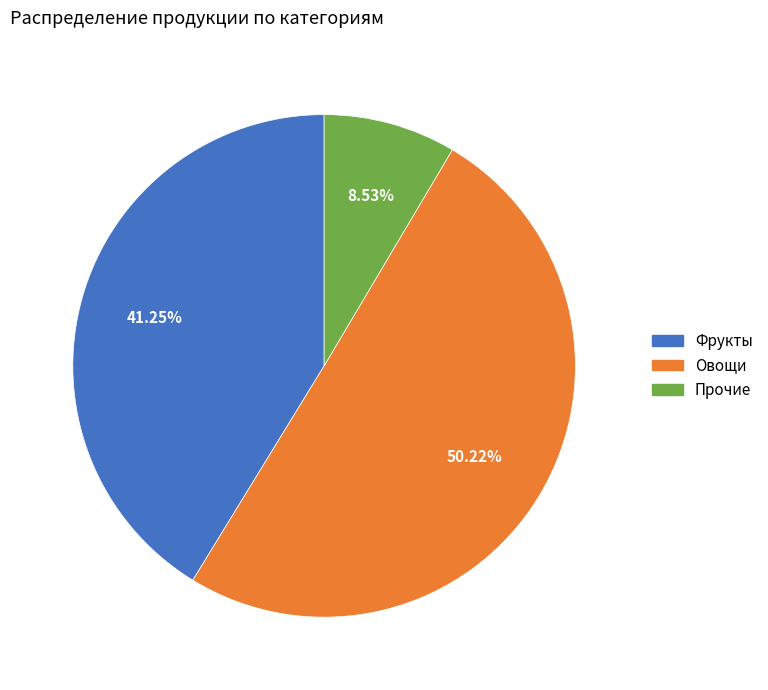

What is the largest slice in the pie chart?

Овощи